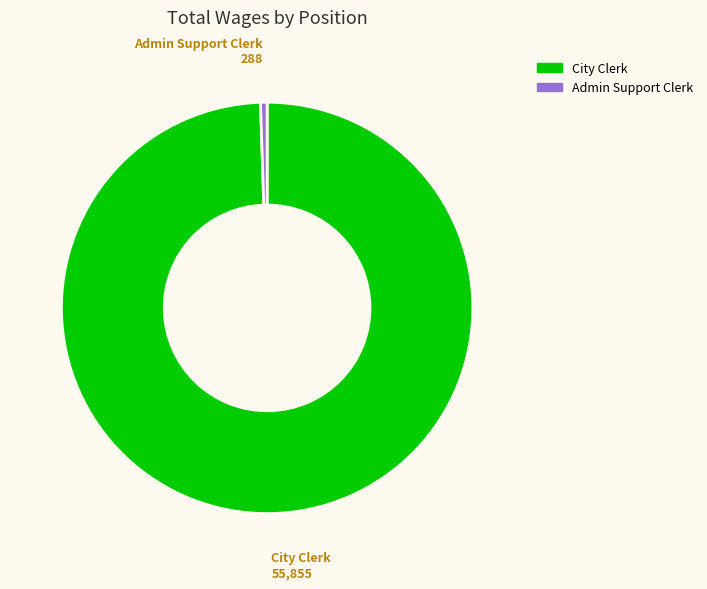

Which category has the biggest portion of the pie?

City Clerk